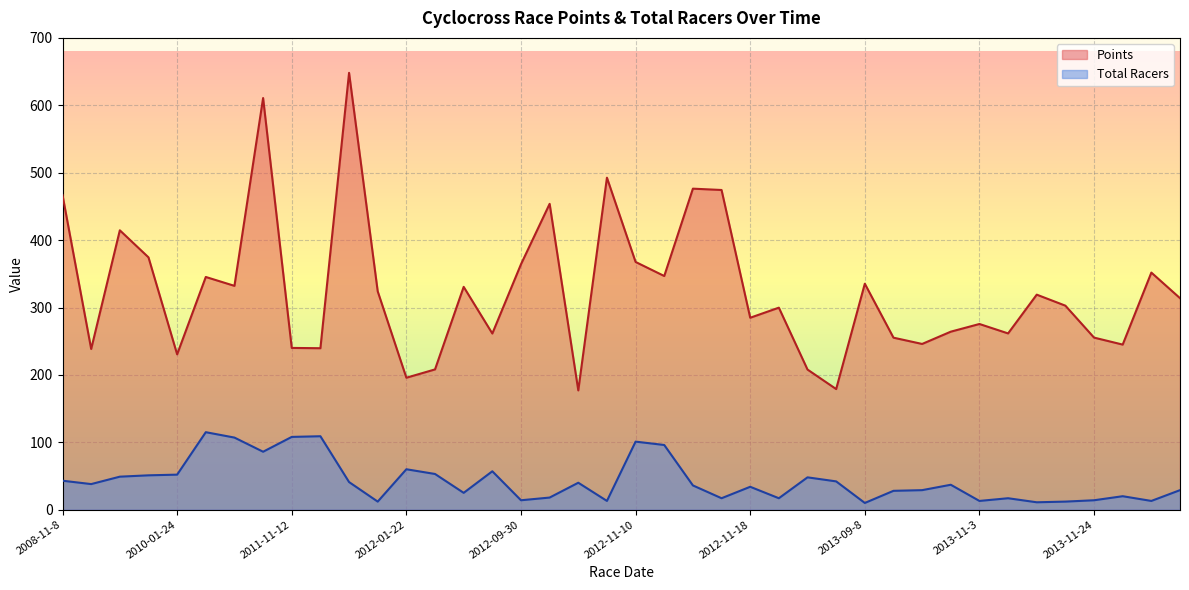

Between 2012-01-22 and 2013-11-24, which is larger?

2013-11-24